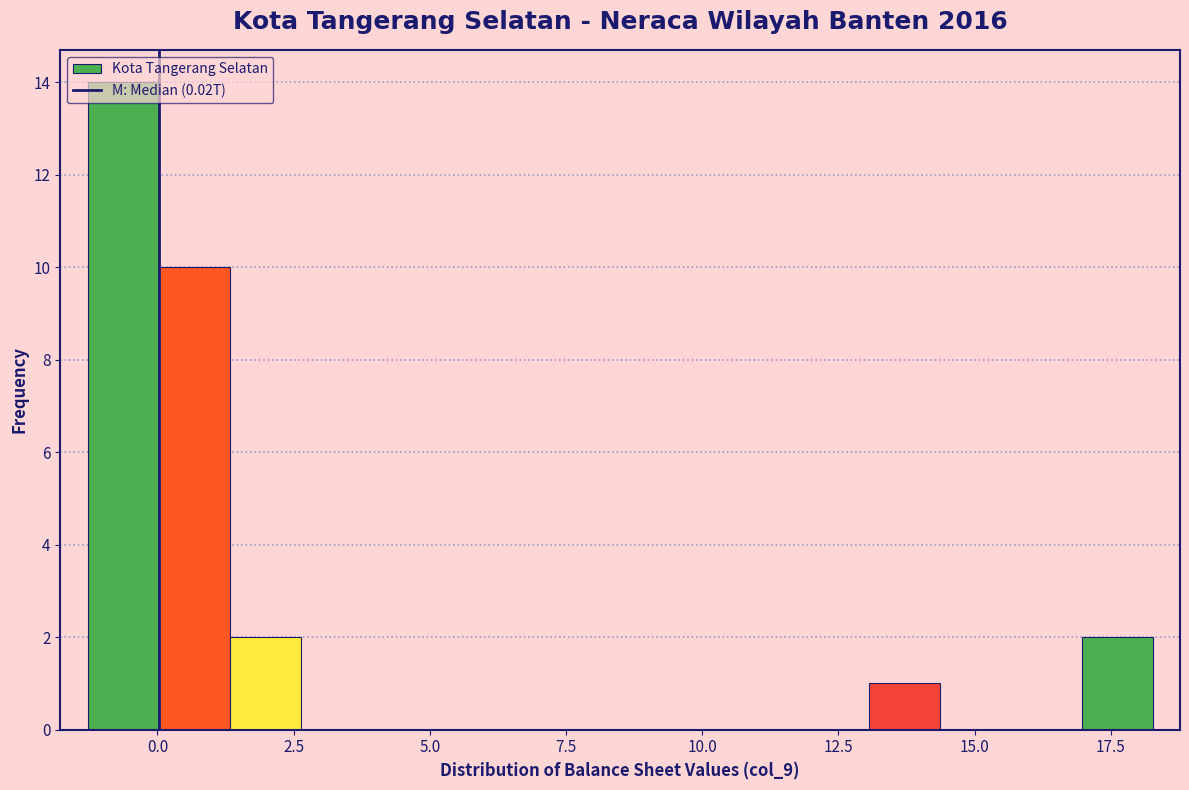

Around what value on the x-axis is the tallest bar? Give the approximate position of its centre, as read against the axis.

-0.5